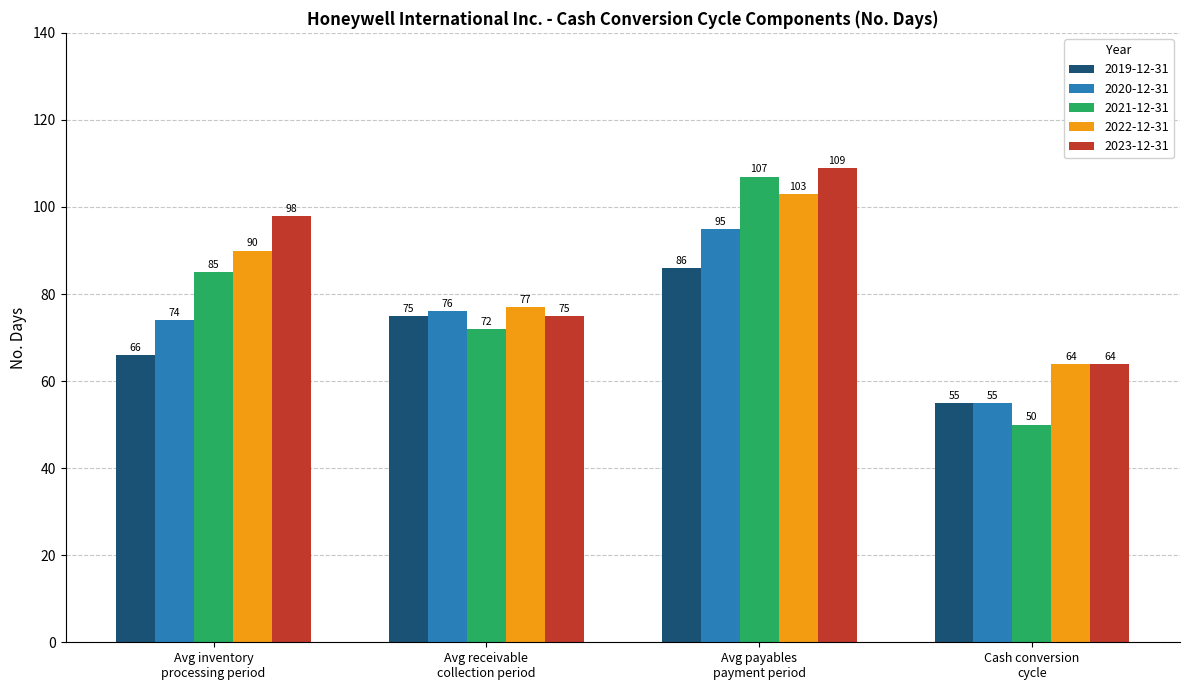

The 2020-12-31 series shows 95 at Avg payables
payment period. True or false?

True